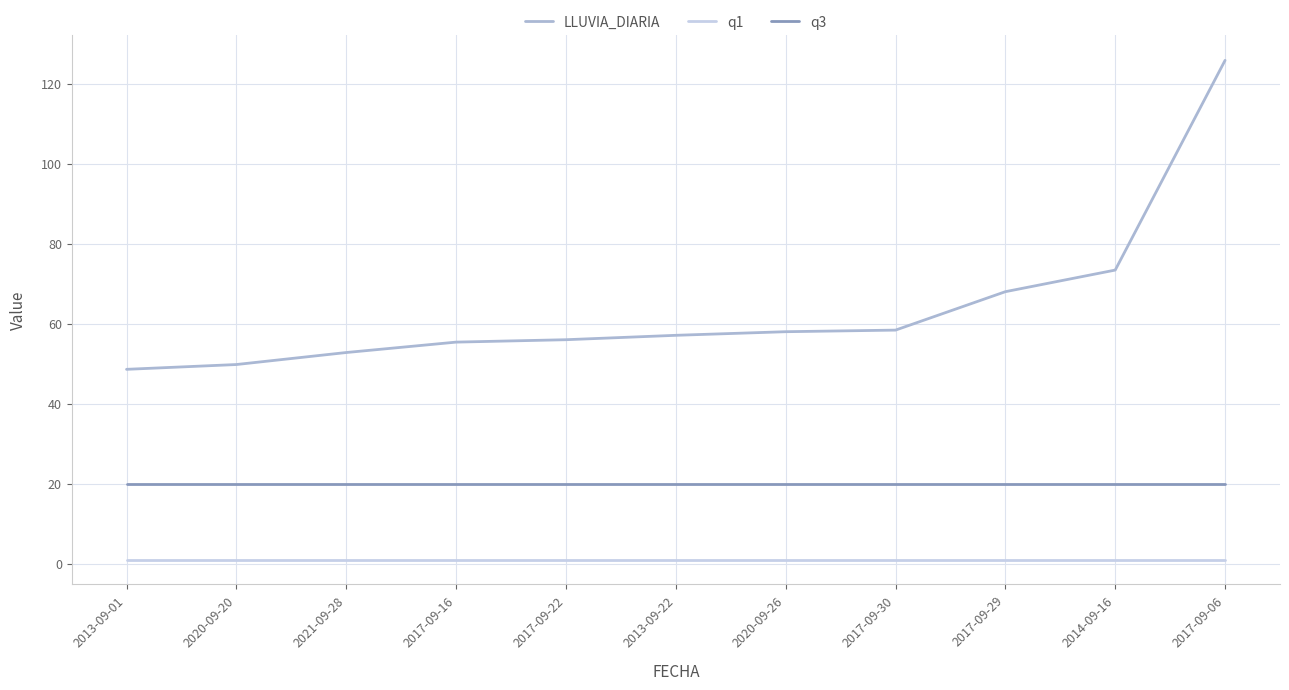

At which label does LLUVIA_DIARIA reach its peak?

2017-09-06